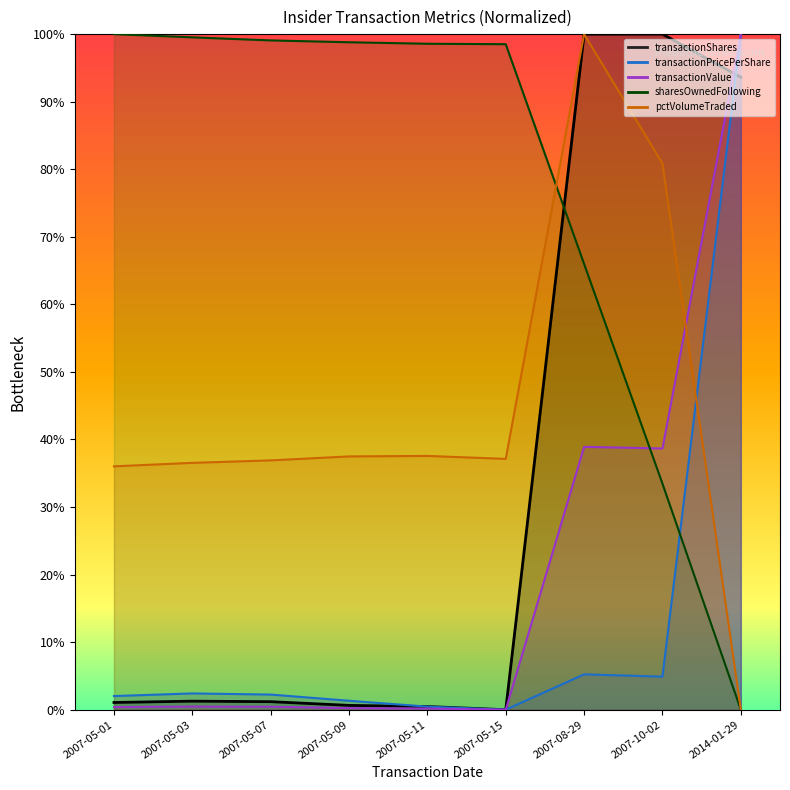

How many lines are shown in the chart?

5